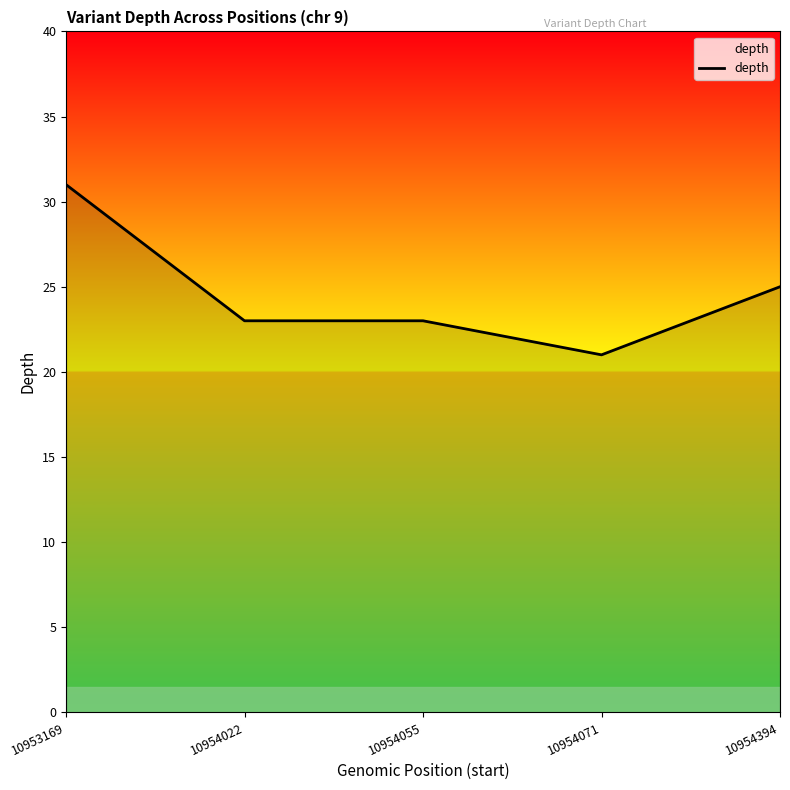

What is the change in value from 10954055 to 10954394?

+2